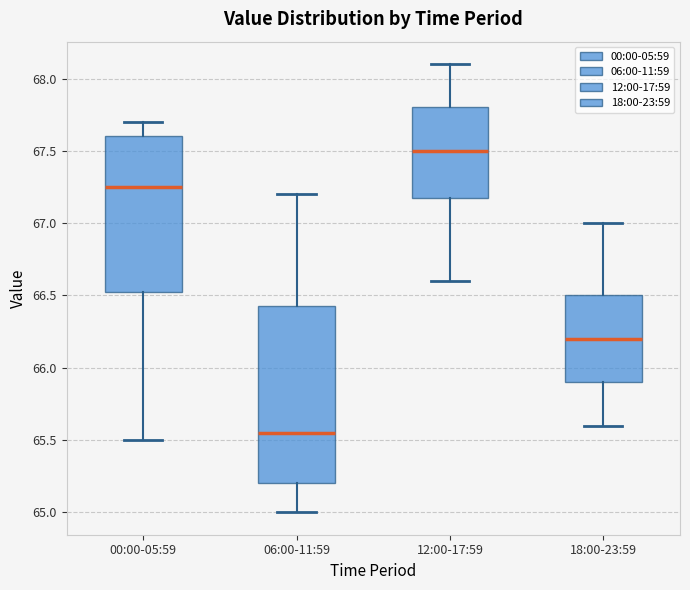

Reading left to right, read every box against the y-axis: the position of its median line, the range the box covers, and the ends of its whiskers. The values are not printed on the chart, so give them approximately, as read against the axis.

00:00-05:59: median 67.25, box 66.55 to 67.60, whiskers 65.50 to 67.70
06:00-11:59: median 65.55, box 65.20 to 66.45, whiskers 65.00 to 67.20
12:00-17:59: median 67.50, box 67.20 to 67.80, whiskers 66.60 to 68.10
18:00-23:59: median 66.20, box 65.90 to 66.50, whiskers 65.60 to 67.00